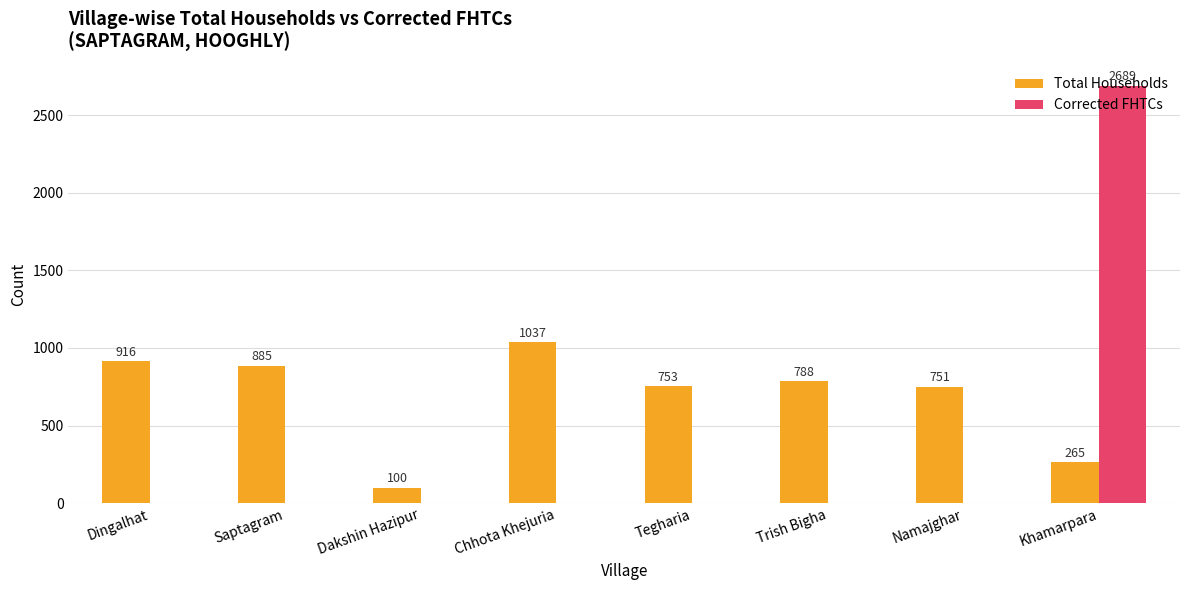

Is it true that Total Households equals 1037 at Chhota Khejuria?

True